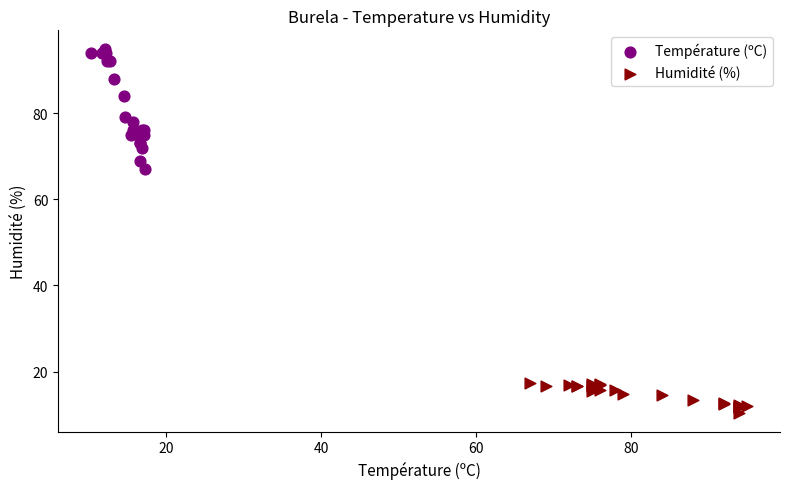

Which series has the widest spread of Y values?

Température (ºC)